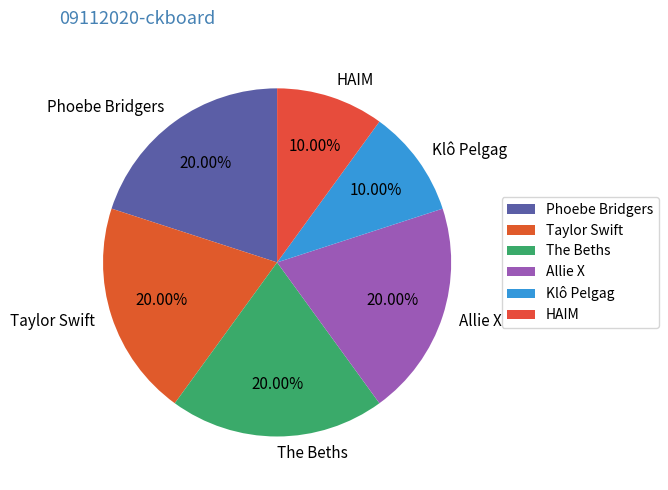

Does Klô Pelgag represent more than half of the total?

No